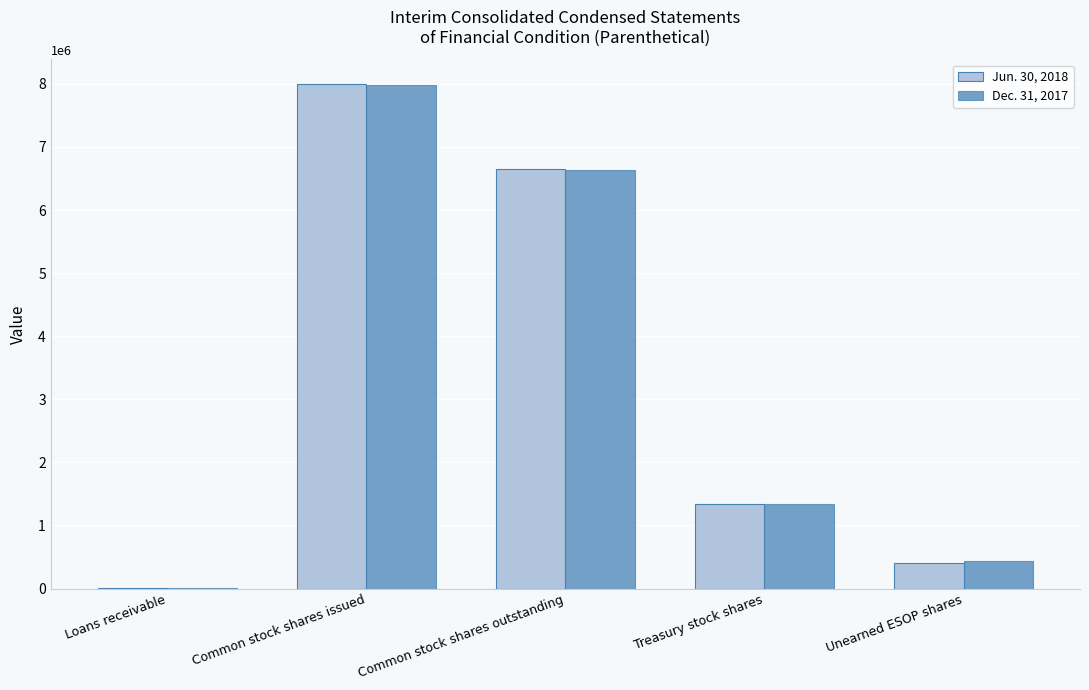

At which category is the sum across all series the highest?

Common stock shares issued